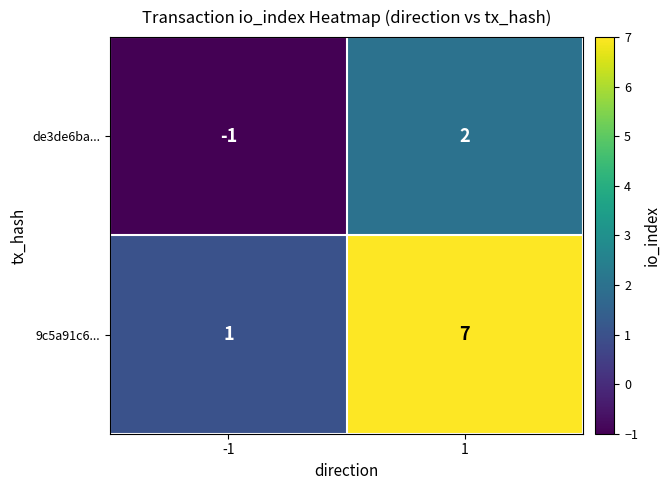

Count the number of categories in the chart.

2